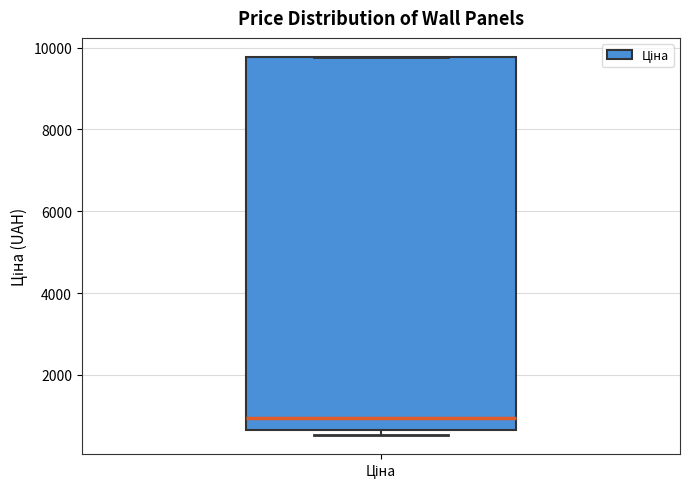

Transcribe this box plot: give where the median line is, the range the box spans, and where the two whiskers end, as read against the y-axis. The values are not printed on the chart, so give them approximately, as read against the axis.

median 1000, box 600 to 9800, whiskers 600 (just below the box's lower edge) to 9800